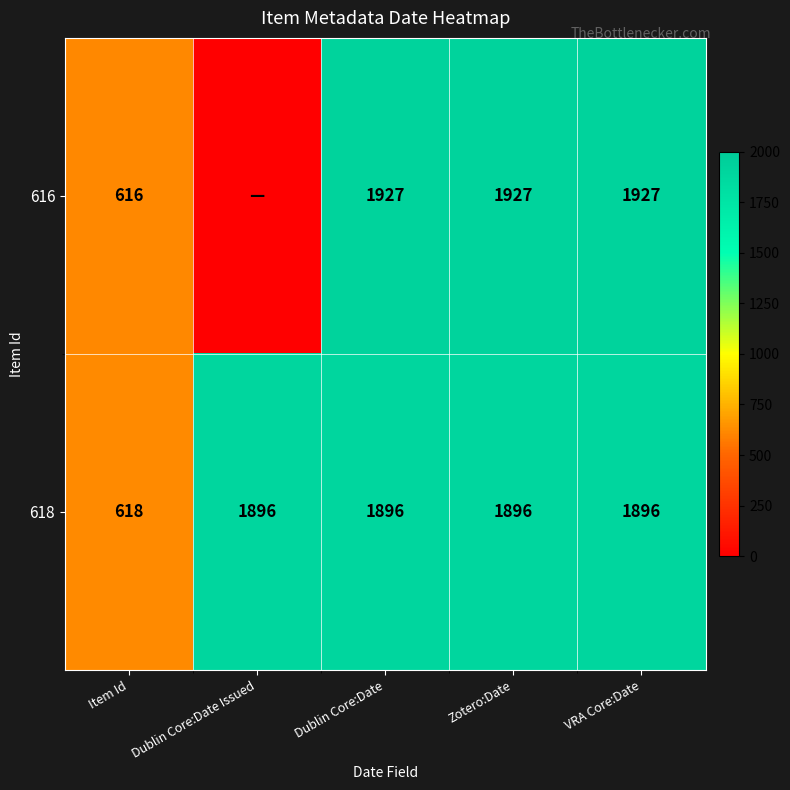

At which category does the chart reach its peak across all series?

Dublin Core:Date